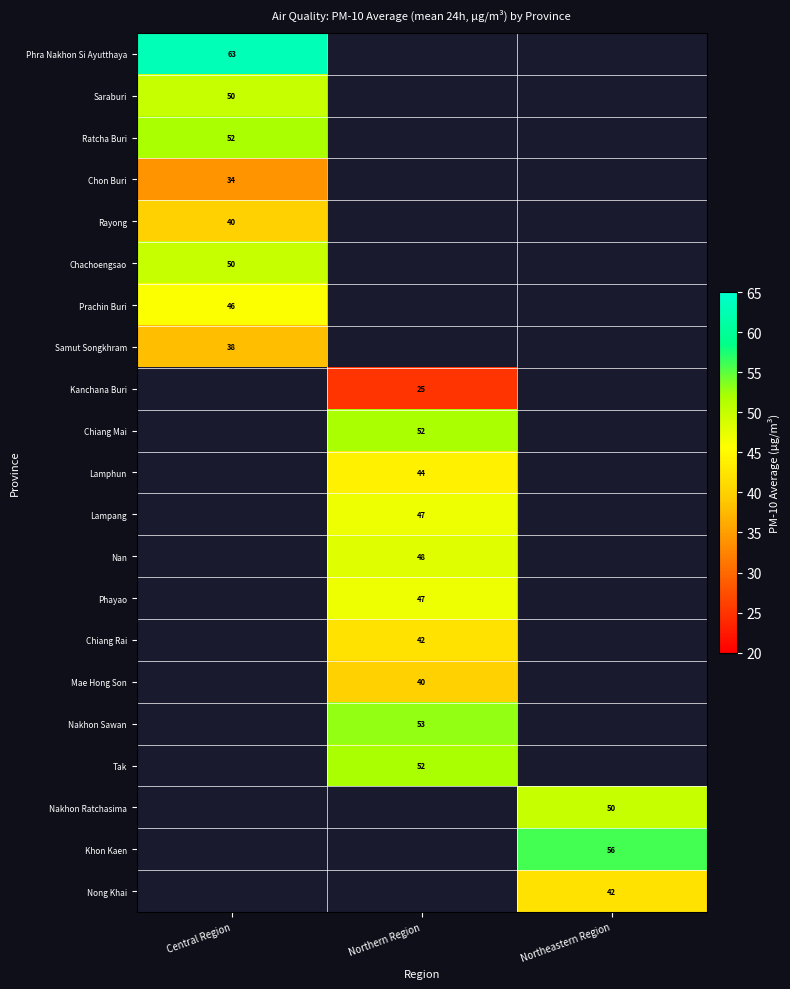

The Nakhon Sawan series shows 53 at Northern Region. True or false?

True